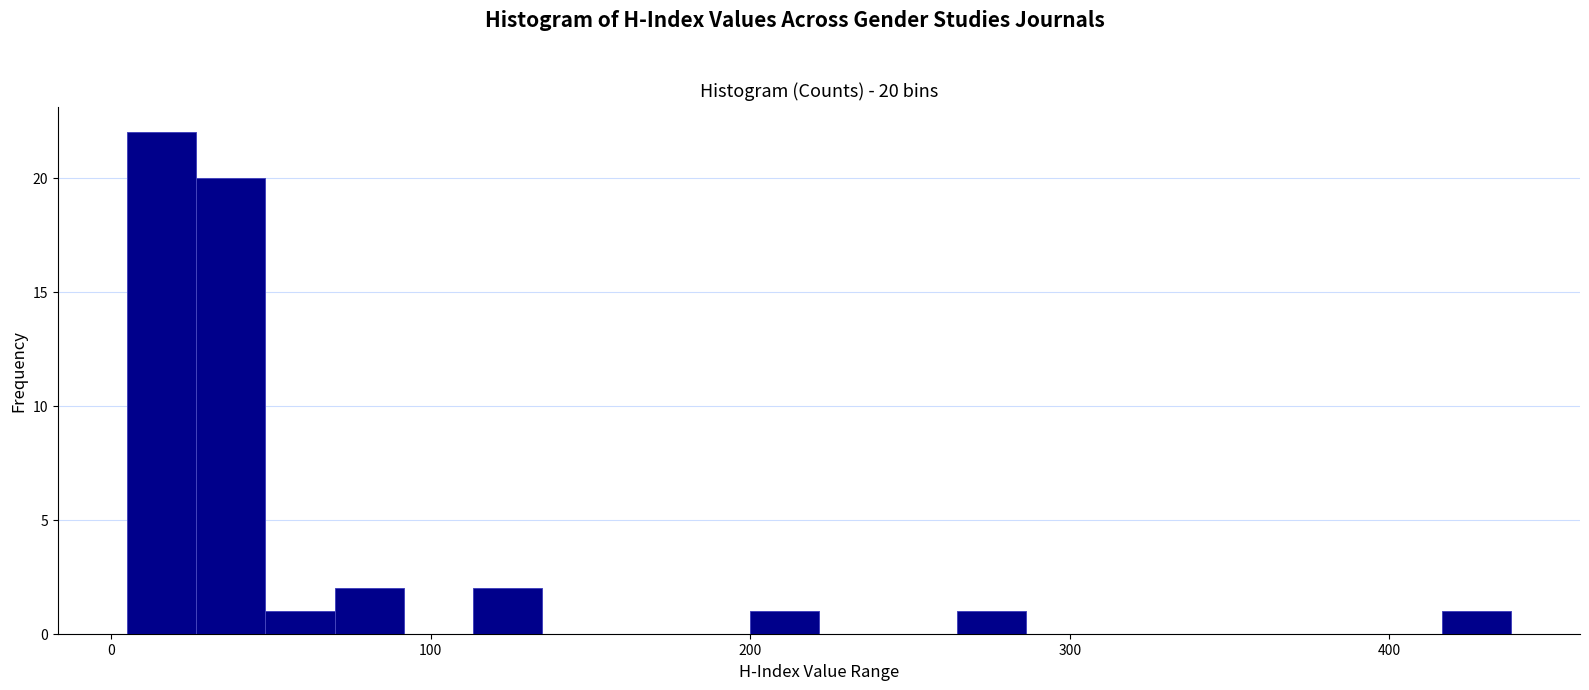

Around what value on the x-axis is the tallest bar? Give the approximate position of its centre, as read against the axis.

20